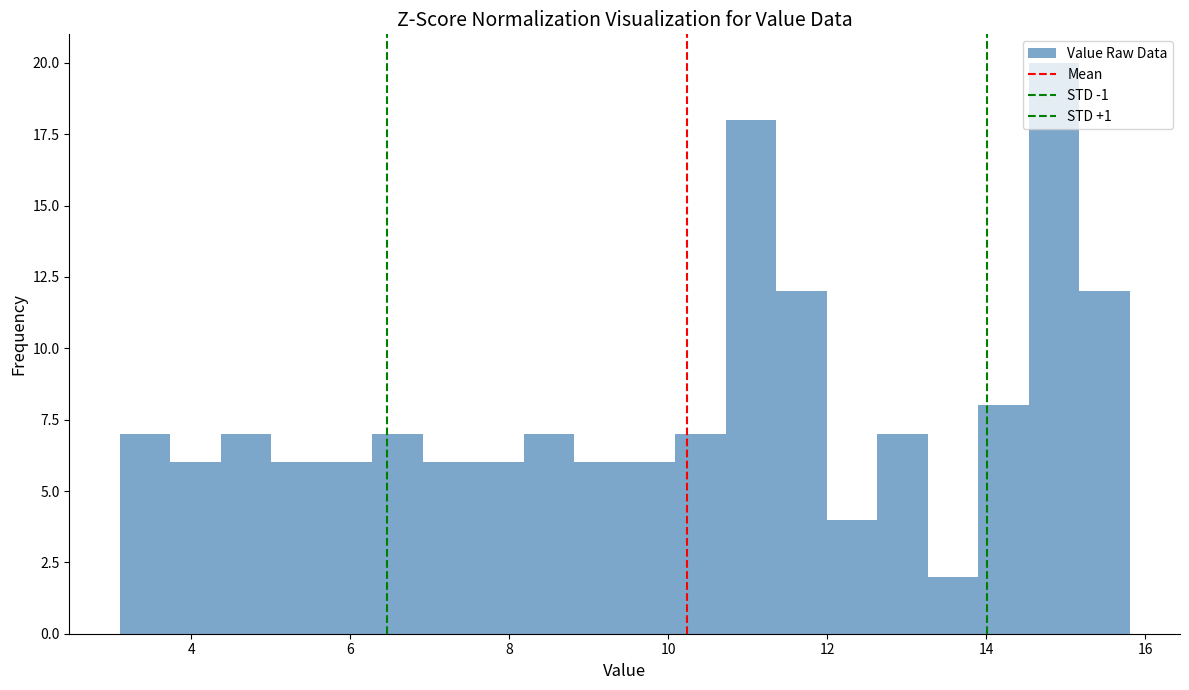

Around what value on the x-axis is the tallest bar? Give the approximate position of its centre, as read against the axis.

14.8